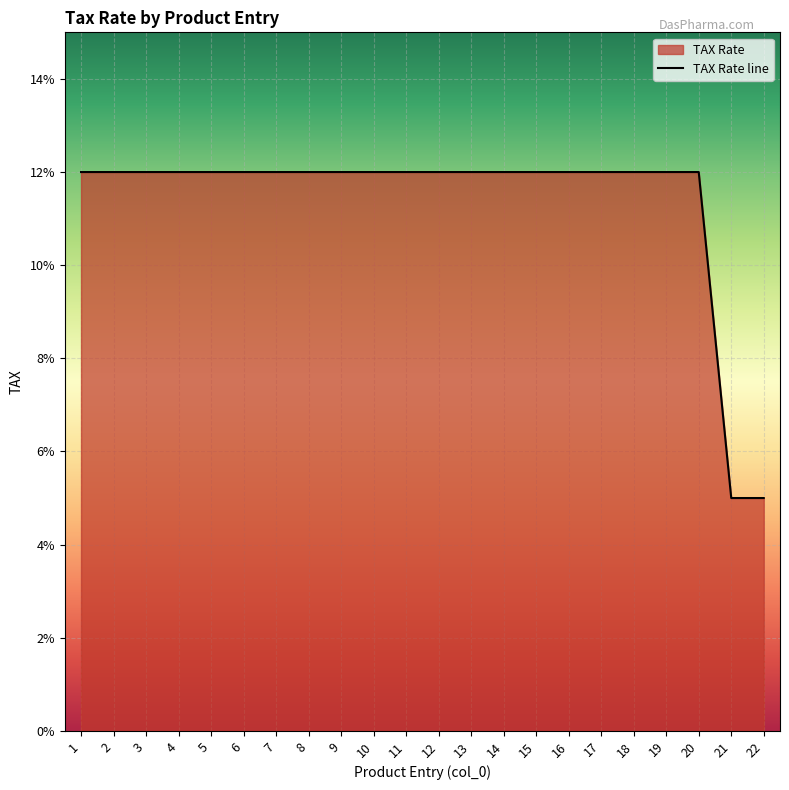

Which has a higher value, 11 or 7?

11